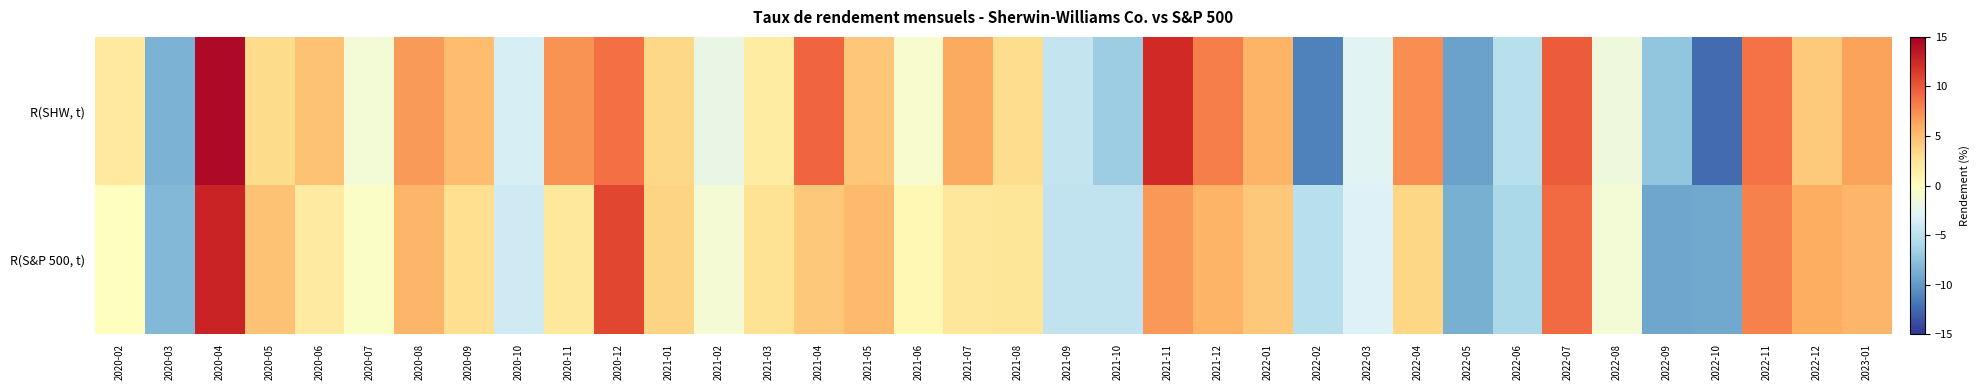

What is the smallest value displayed?

-12.4